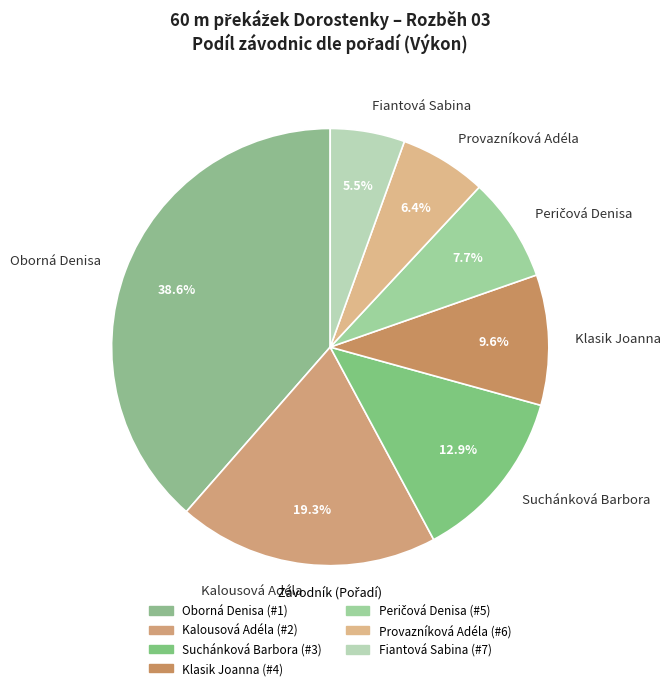

To the nearest percent, what percentage of the pie is Klasik Joanna?

10%